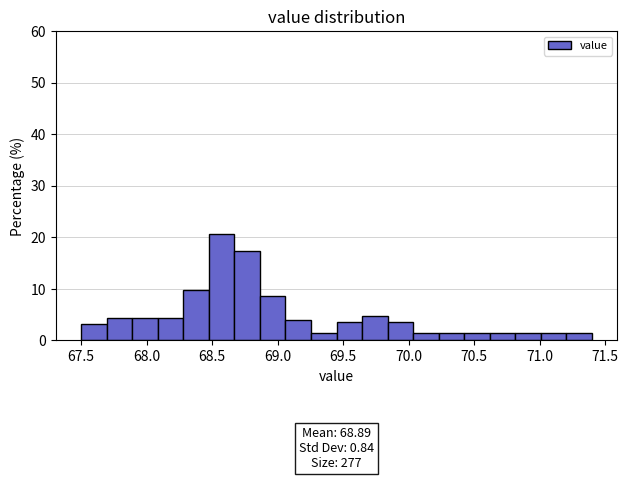

Around what value on the x-axis is the tallest bar? Give the approximate position of its centre, as read against the axis.

68.55